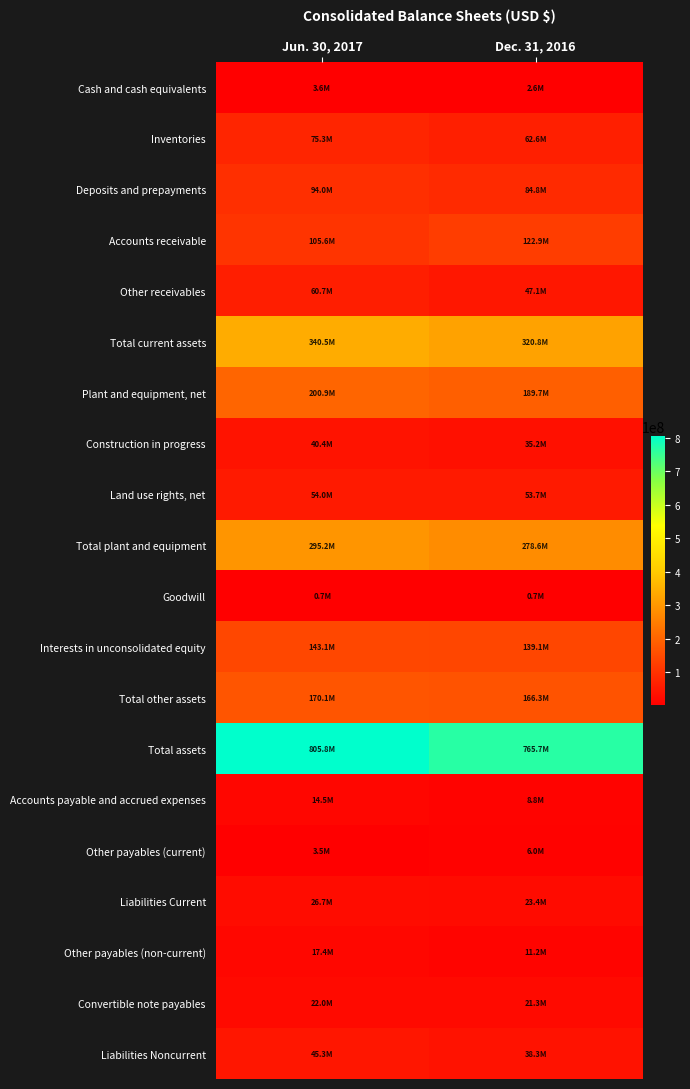

At Jun. 30, 2017, list the series in order from largest to smallest.

Total assets, Total current assets, Total plant and equipment, Plant and equipment, net, Total other assets, Interests in unconsolidated equity, Accounts receivable, Deposits and prepayments, Inventories, Other receivables, Land use rights, net, Liabilities Noncurrent, Construction in progress, Liabilities Current, Convertible note payables, Other payables (non-current), Accounts payable and accrued expenses, Cash and cash equivalents, Other payables (current), Goodwill